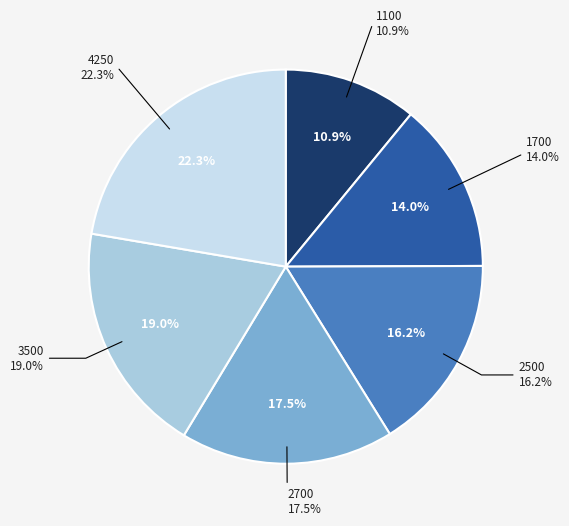

To the nearest percent, what percentage of the pie is 2500?

16%